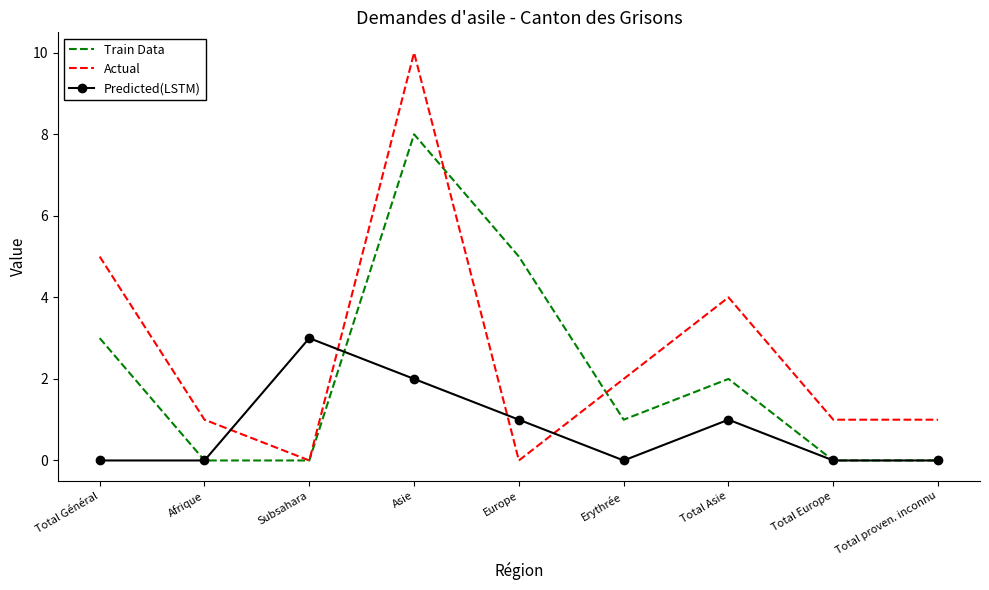

What is the approximate value of Predicted(LSTM) at Total Asie?

1